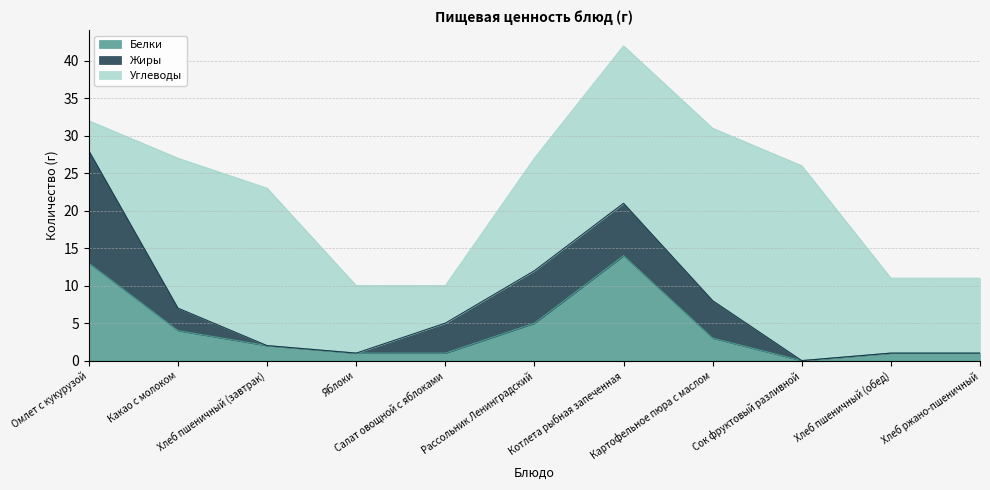

Rank the series by their maximum value, from highest to lowest.

Углеводы, Жиры, Белки